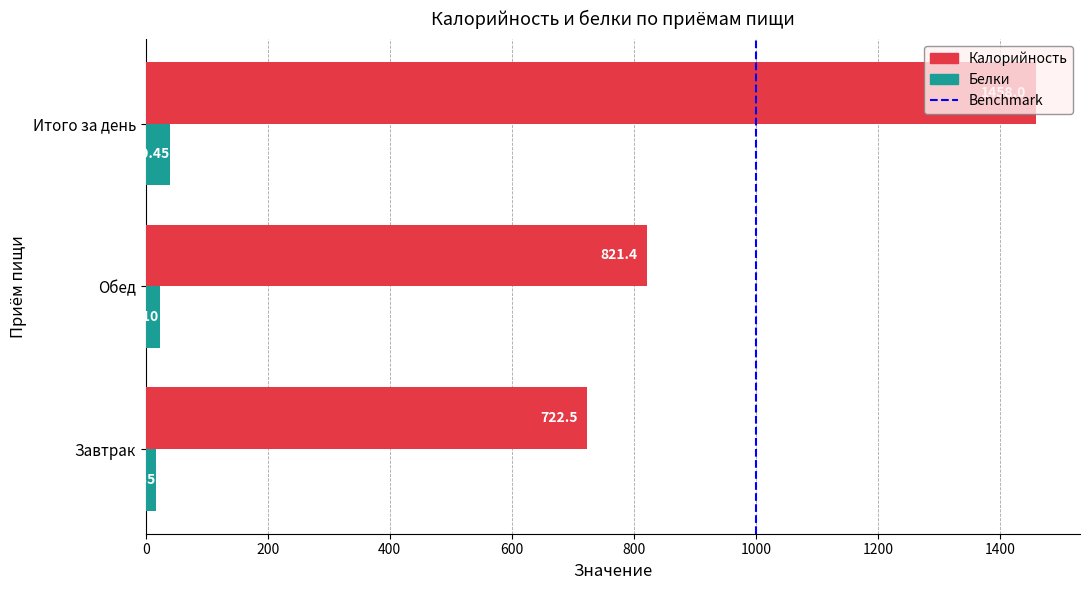

Which series has the widest spread of values?

Калорийность